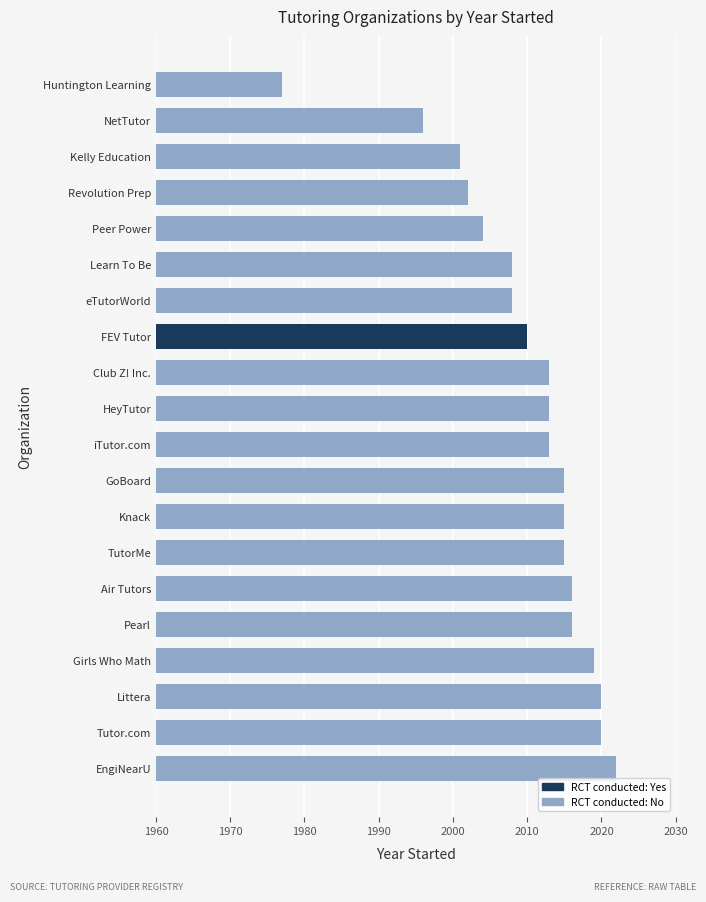

Are the bars grouped side by side (vs. stacked)?

No